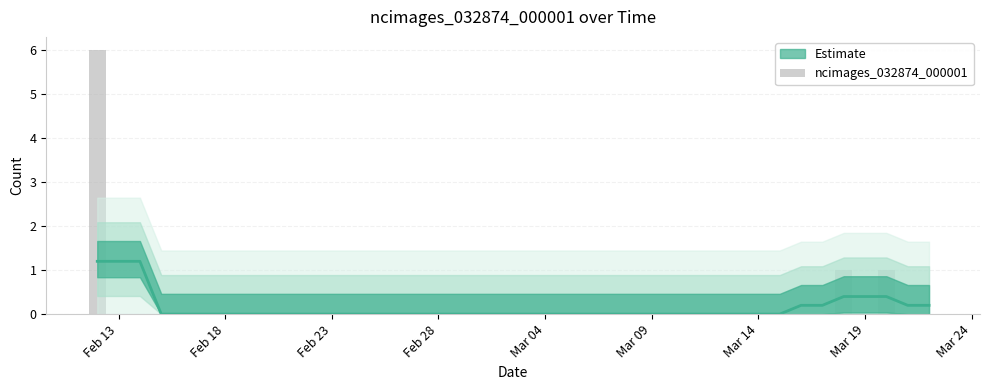

How many bars are there in total?

40